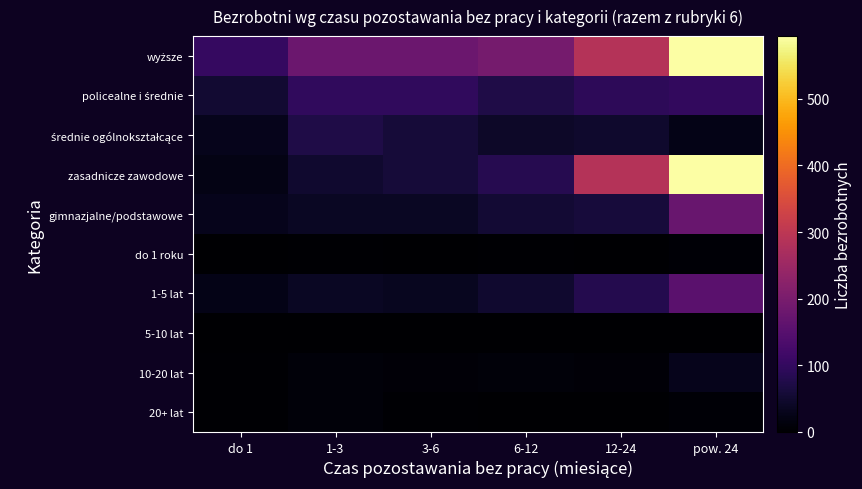

What is the difference between the highest and lowest values at pow. 24?

594